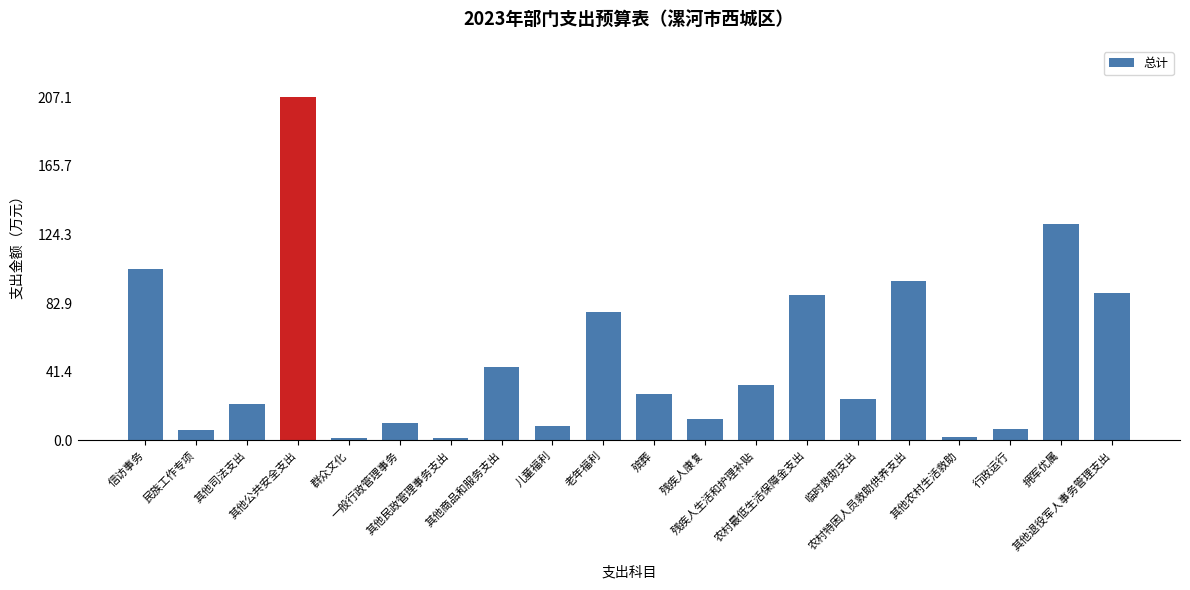

At which label is the value closest to 104?

信访事务